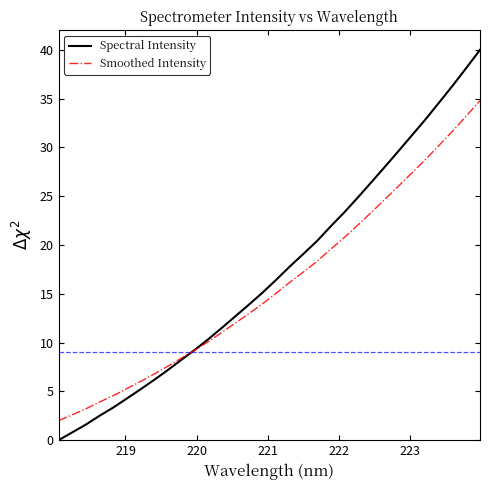

True or false: Spectral Intensity and Smoothed Intensity cross at least once.

True